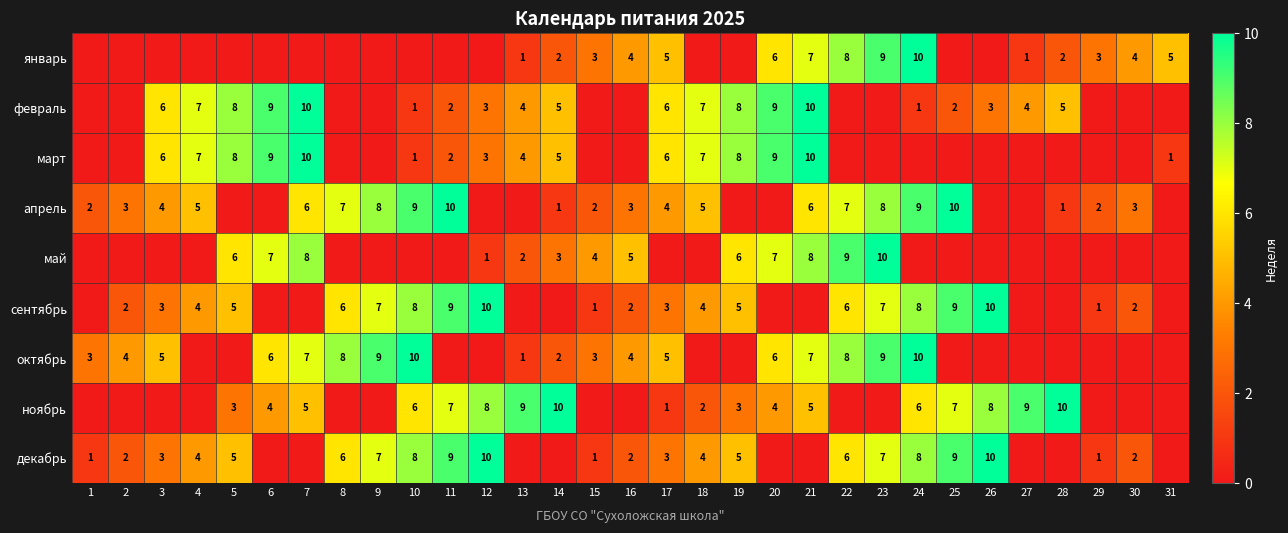

Between 8 and 13, which is larger?

13